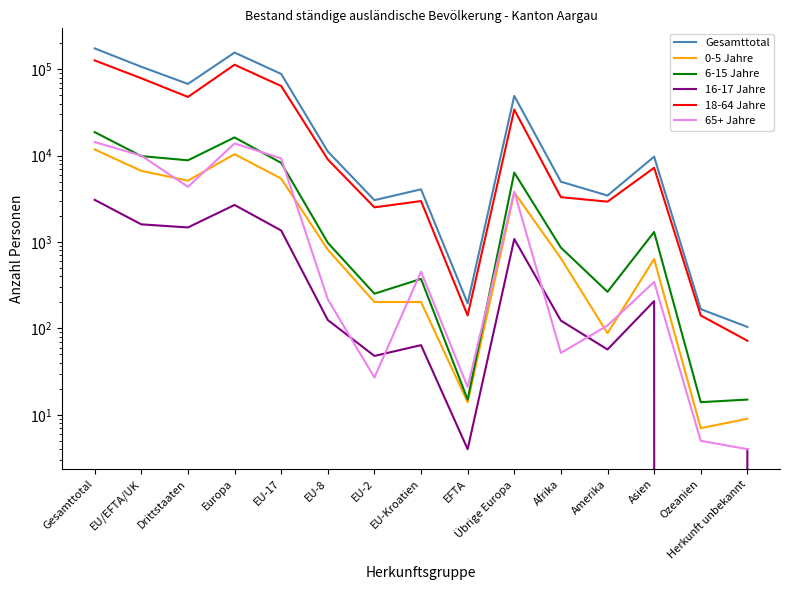

Where is 65+ Jahre nearest to the value 7162?

EU-17